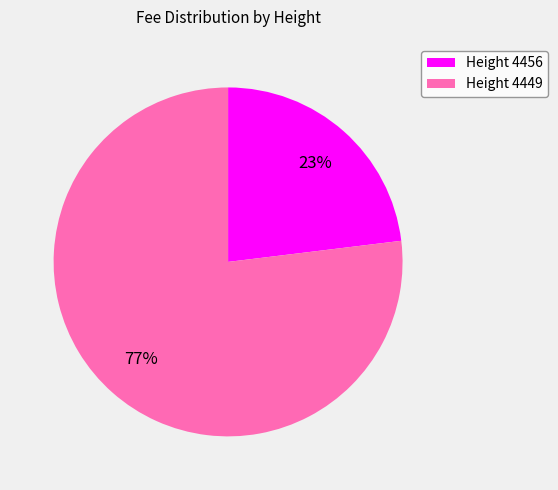

Is the sum of Height 4456 and Height 4449 greater than half?

Yes